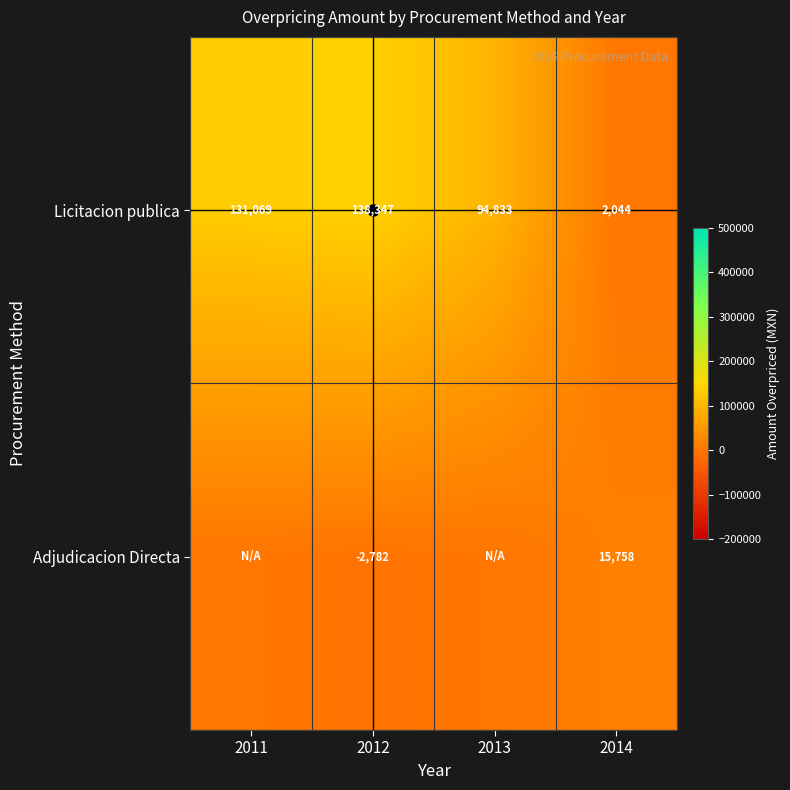

Which category has the lowest value in the Adjudicacion Directa series?

2012